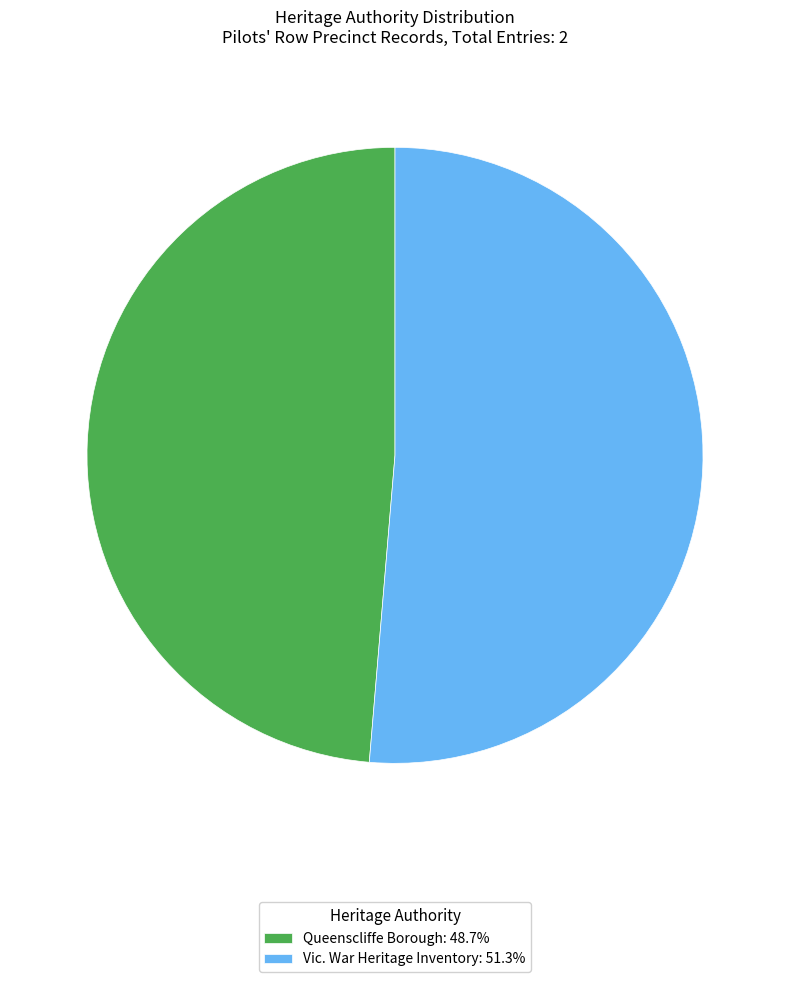

Is there any slice that represents more than half of the pie?

Yes